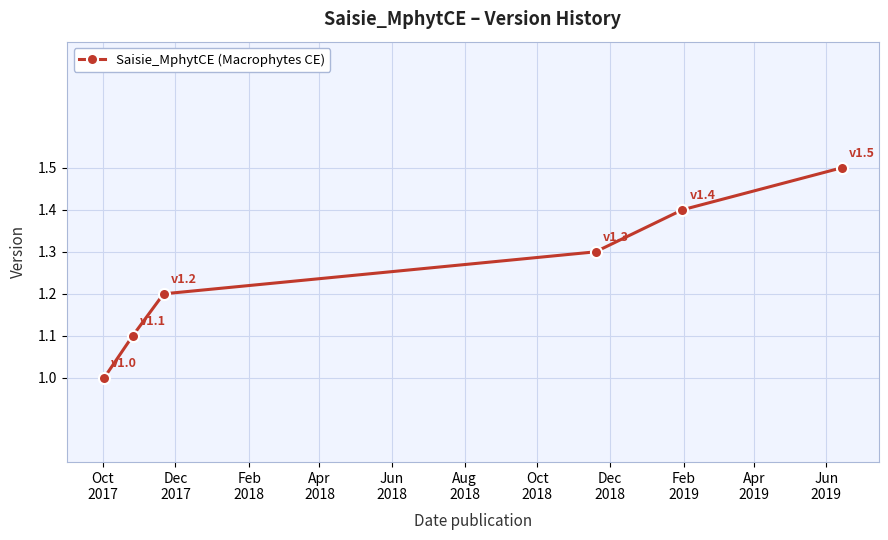

Reading left to right, what are all the values shown in this chart?

1.0	1.1	1.2	1.3	1.4	1.5